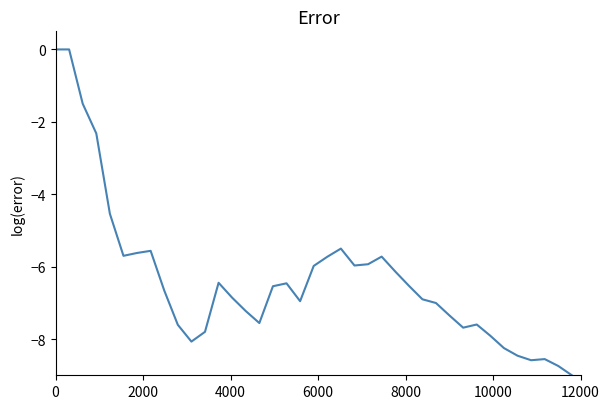

What is the smallest value displayed?

-9.0